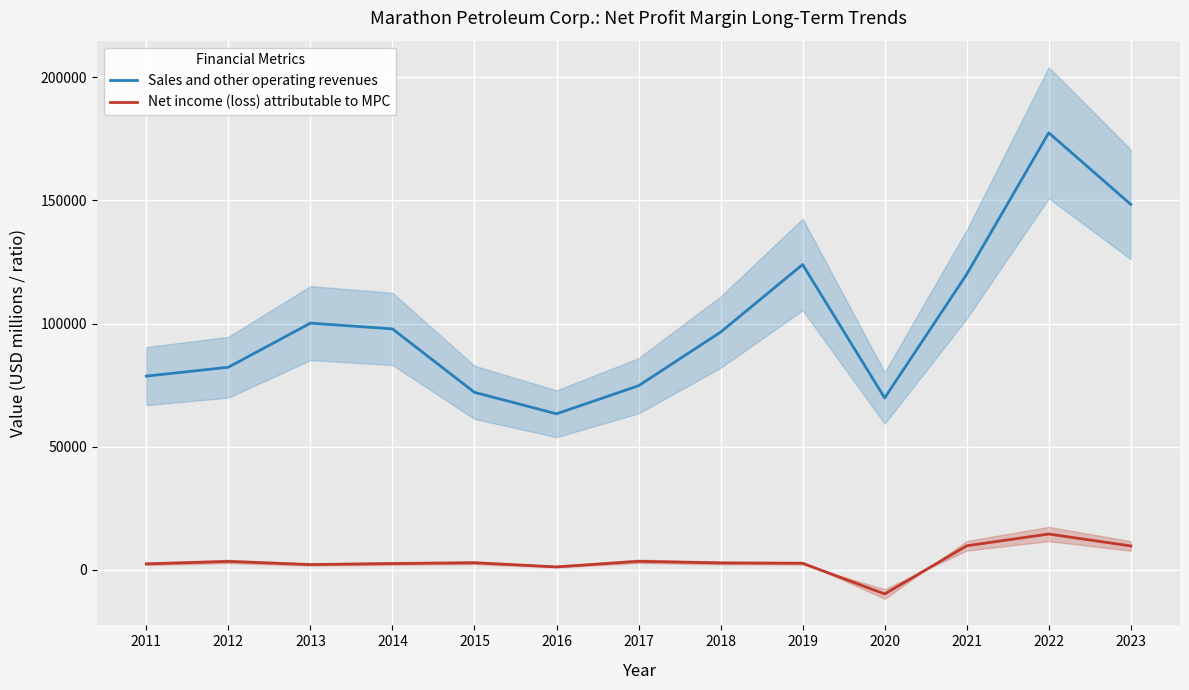

What is the value of the Sales and other operating revenues point at the 13th from the left?

148379